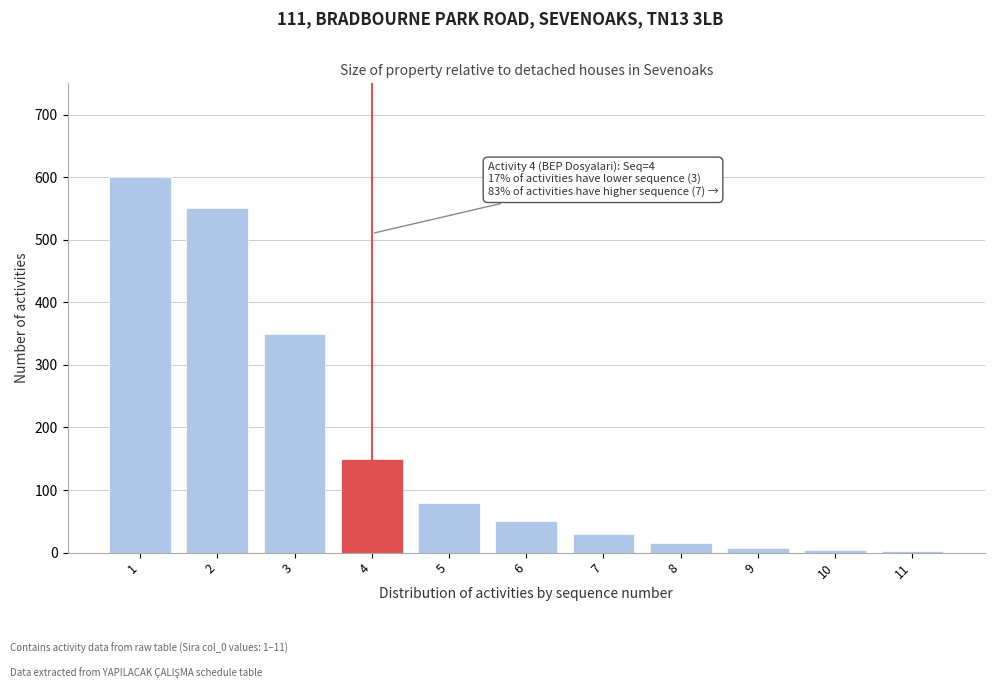

What is the greatest value displayed?

600